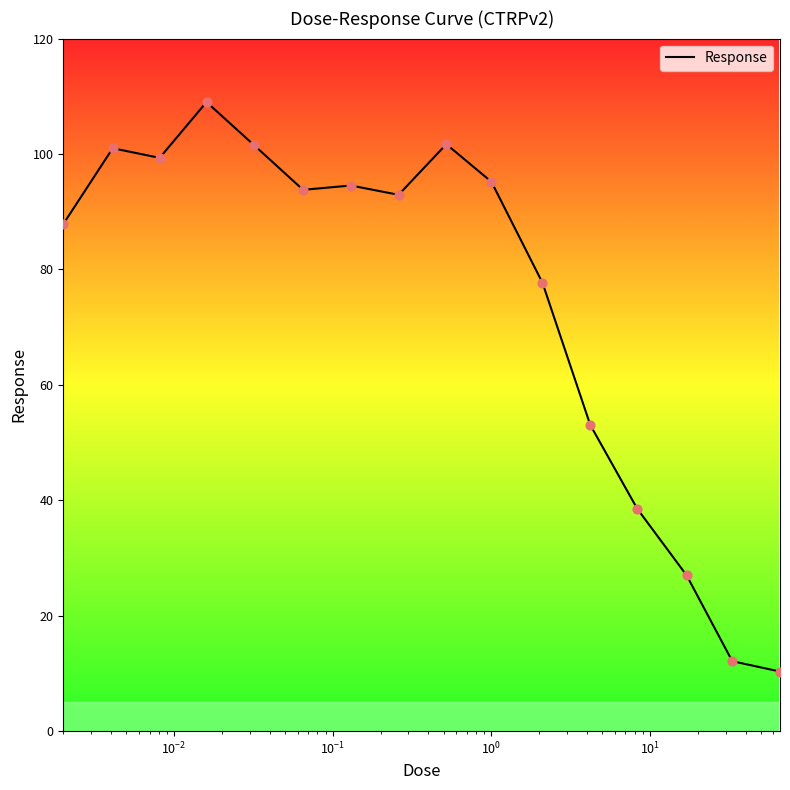

What is the minimum value shown in the chart?

10.3